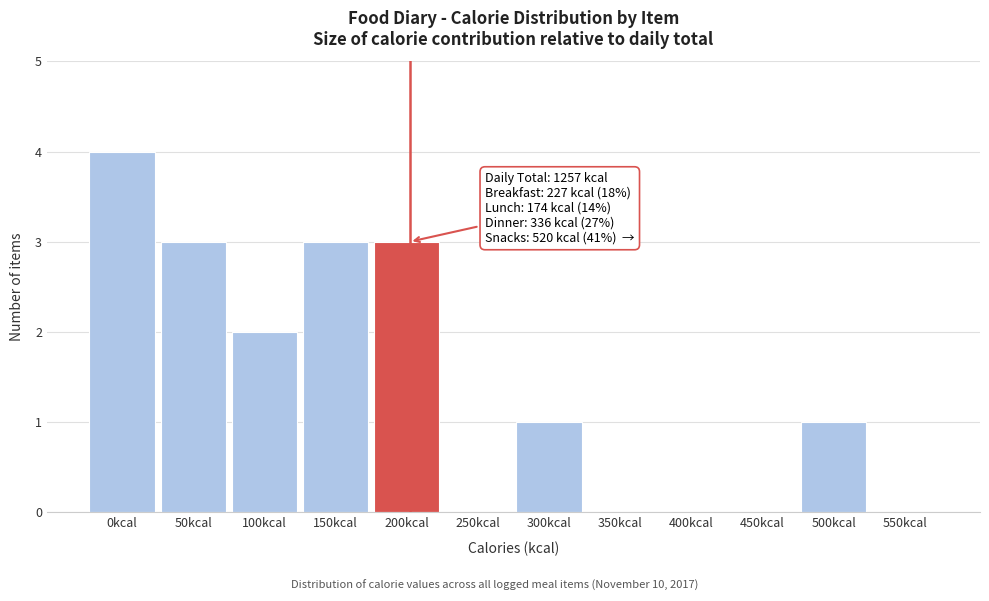

Reading left to right, list all the values displayed in this chart.

0kcal=4	50kcal=3	100kcal=2	150kcal=3	200kcal=3	250kcal=0	300kcal=1	350kcal=0	400kcal=0	450kcal=0	500kcal=1	550kcal=0